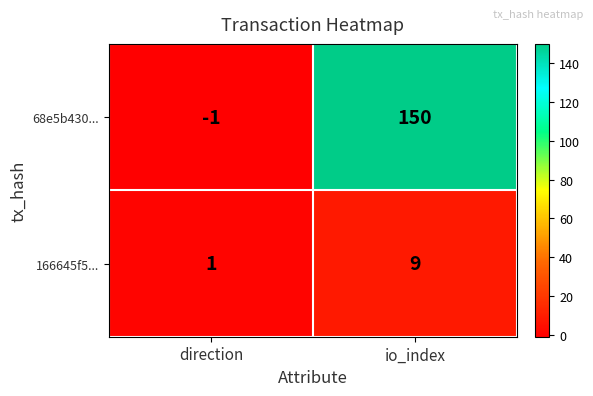

The 68e5b430... series shows 41 at io_index. True or false?

False